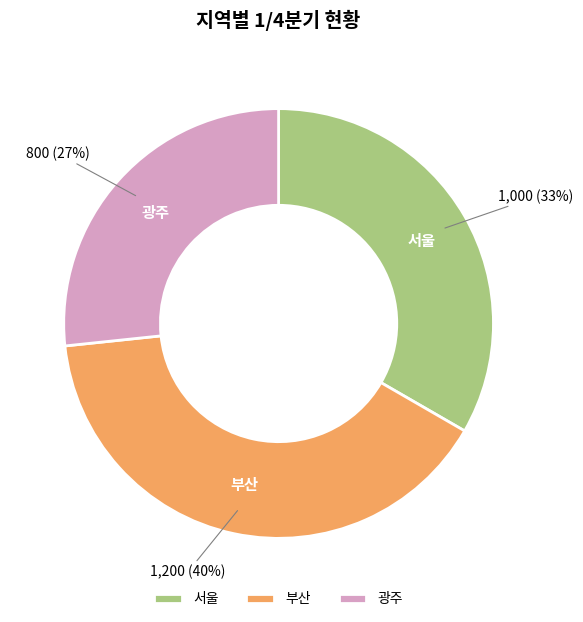

Rank the categories by value from highest to lowest.

부산, 서울, 광주